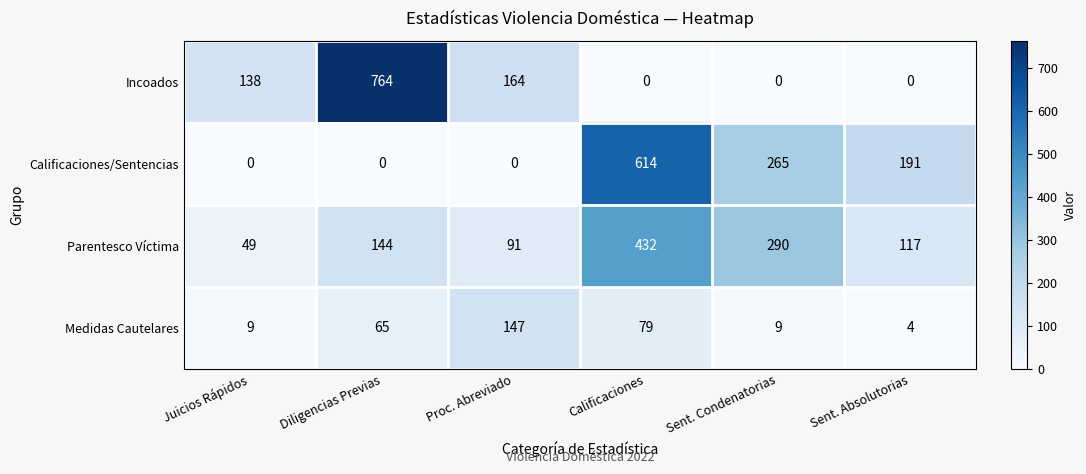

Which series has the largest total across all categories?

Parentesco Víctima